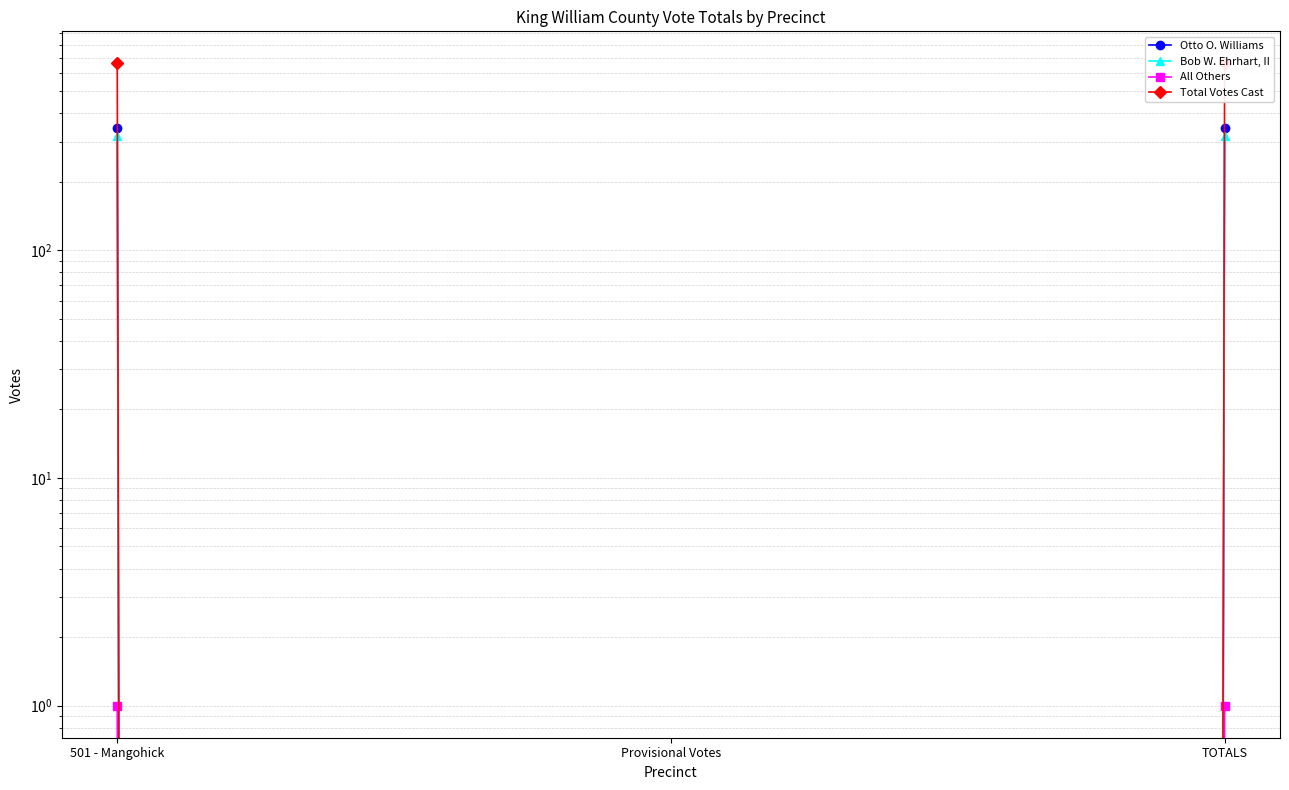

Rank the series by their maximum value, from lowest to highest.

All Others, Bob W. Ehrhart, II, Otto O. Williams, Total Votes Cast